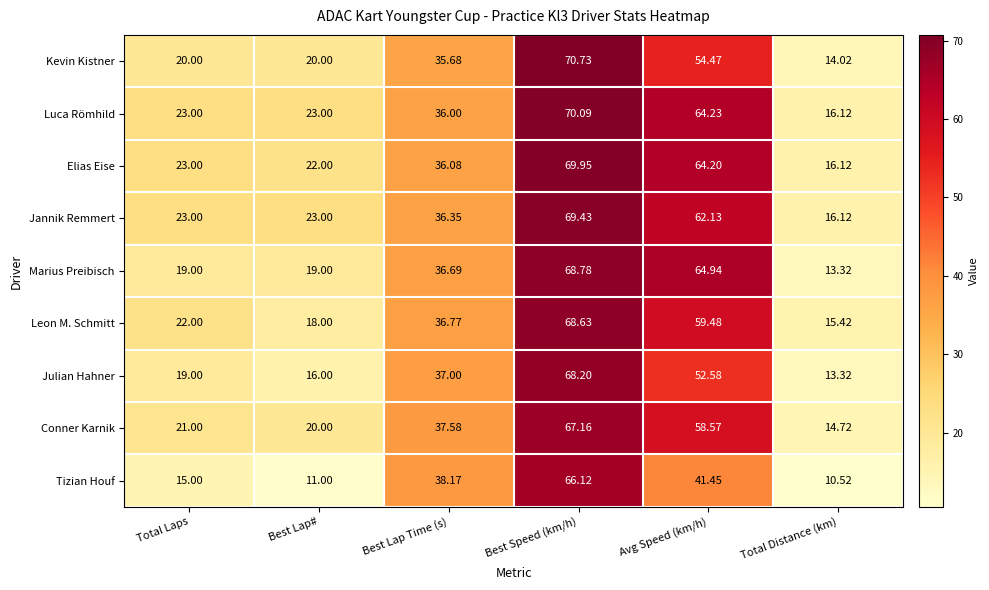

What is the difference between the highest and lowest values at Best Lap#?

12.0